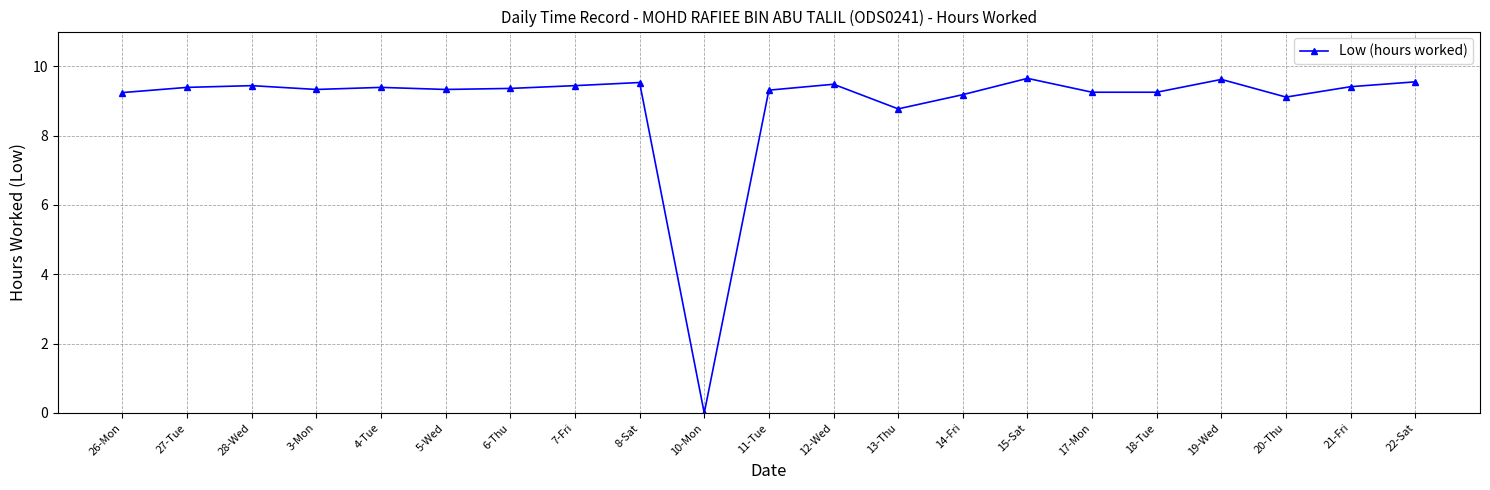

Is this an area chart (filled region under the line)?

No